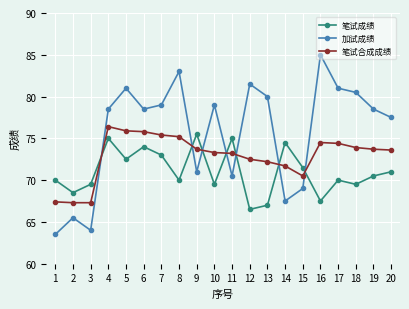

Does the chart have visible grid lines?

Yes